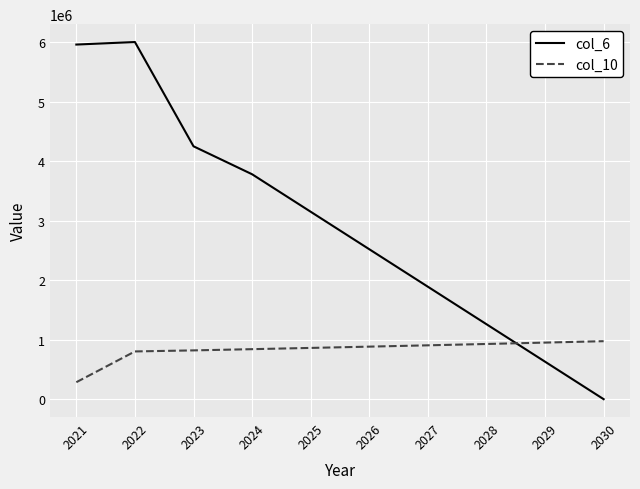

Which series has the largest range (max minus min)?

col_6